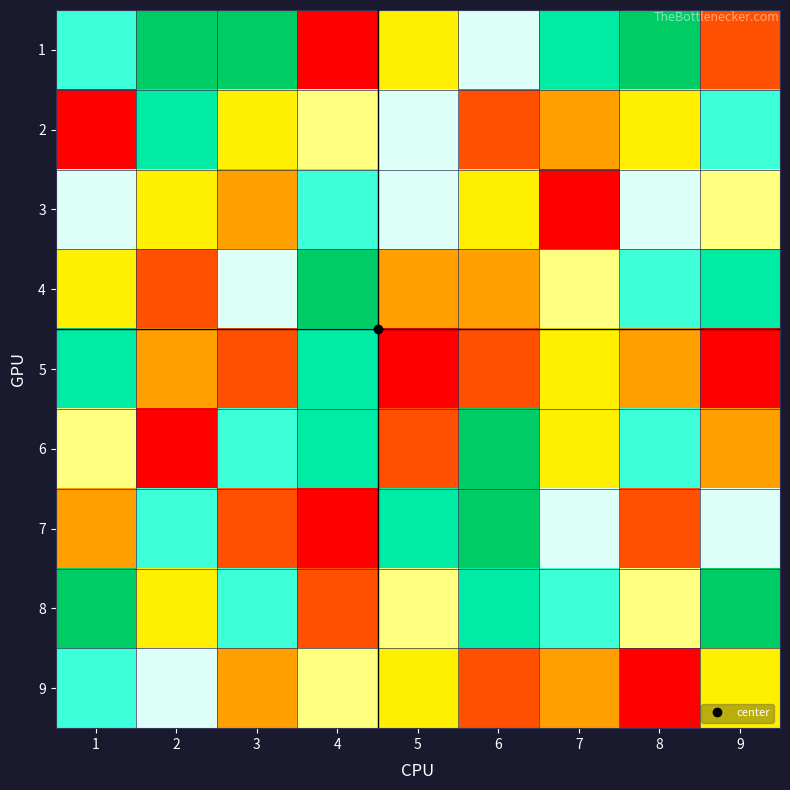

Which has a higher value, 1 or 5?

1